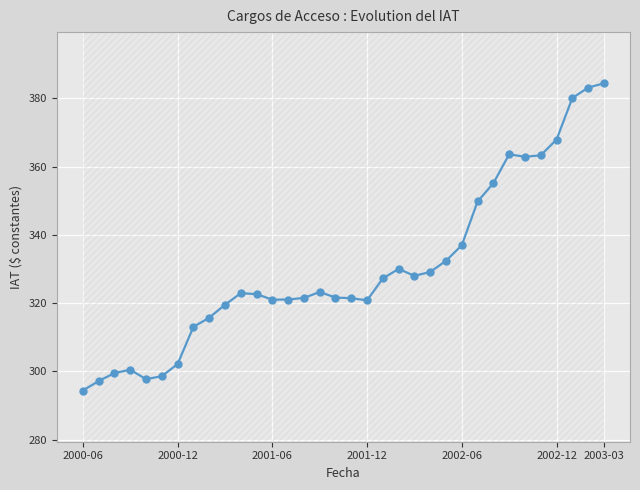

What is the average value?

330.2